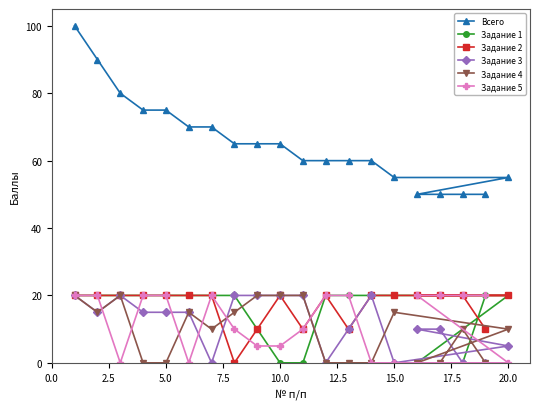

Which series has the largest range (max minus min)?

Всего